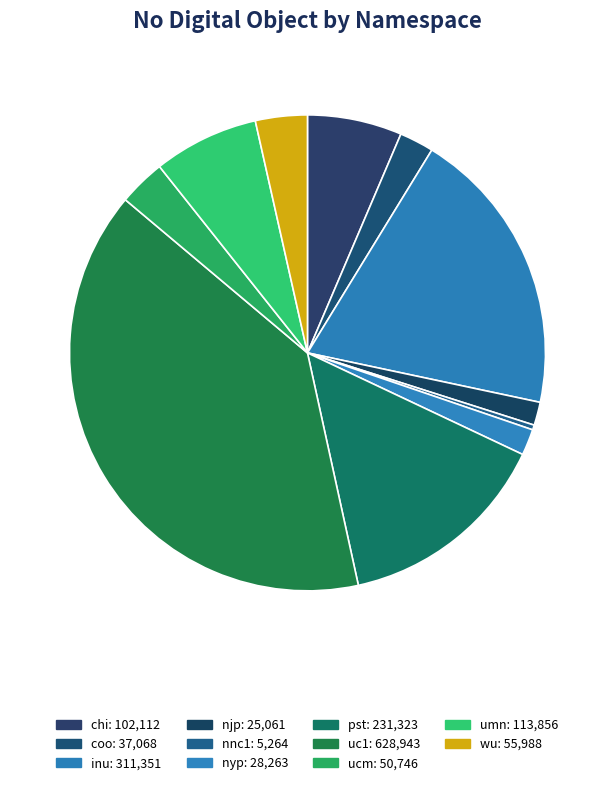

How many segments does this pie chart have?

11